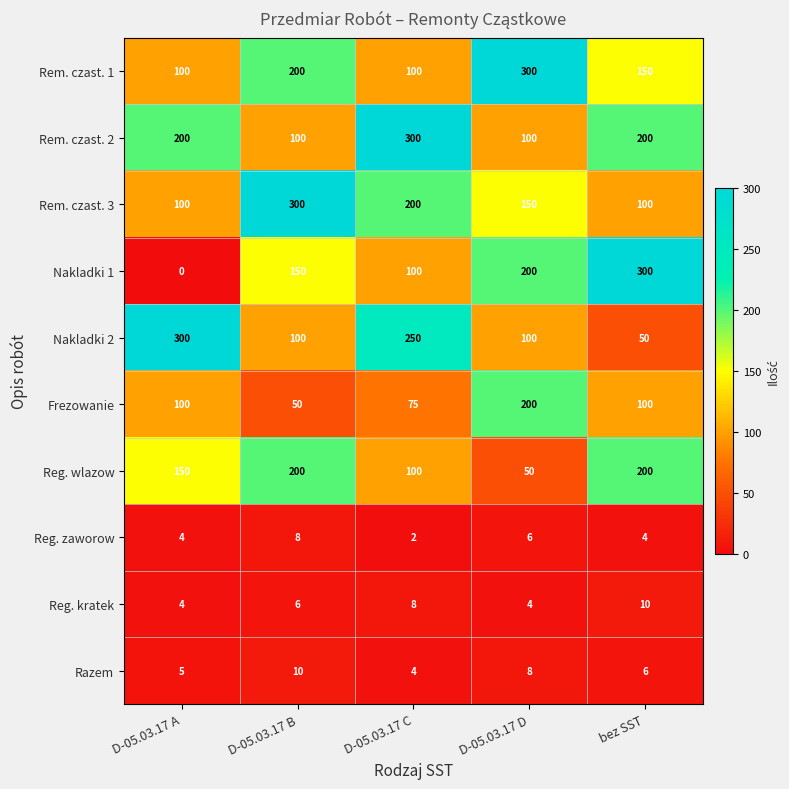

The Reg. kratek series shows 2 at D-05.03.17 B. True or false?

False